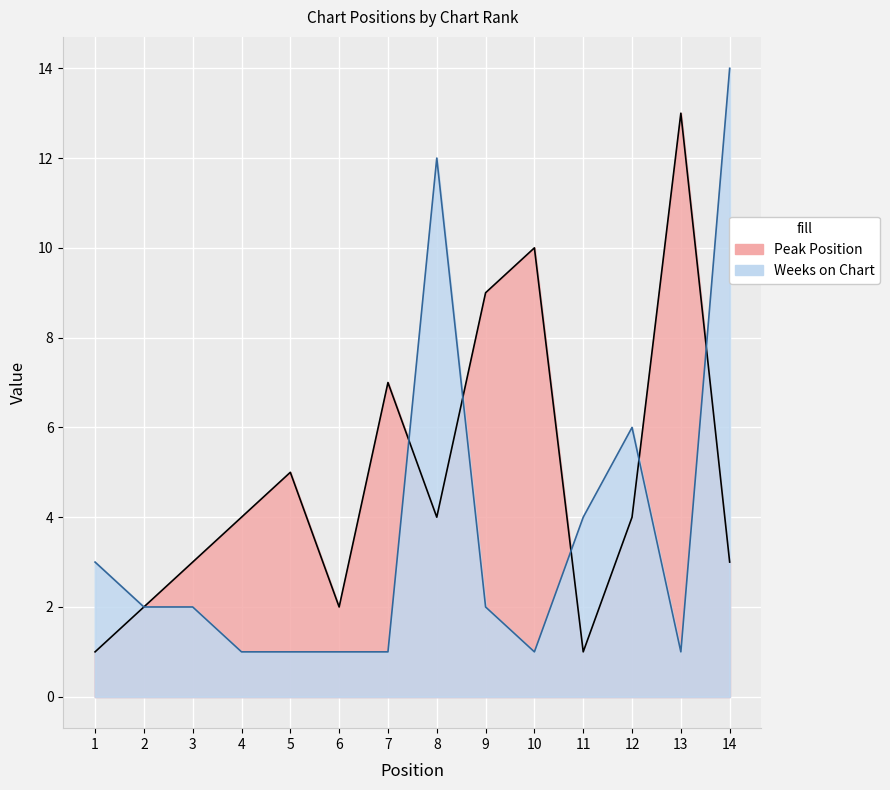

At which category does Peak Position reach its first local valley?

6